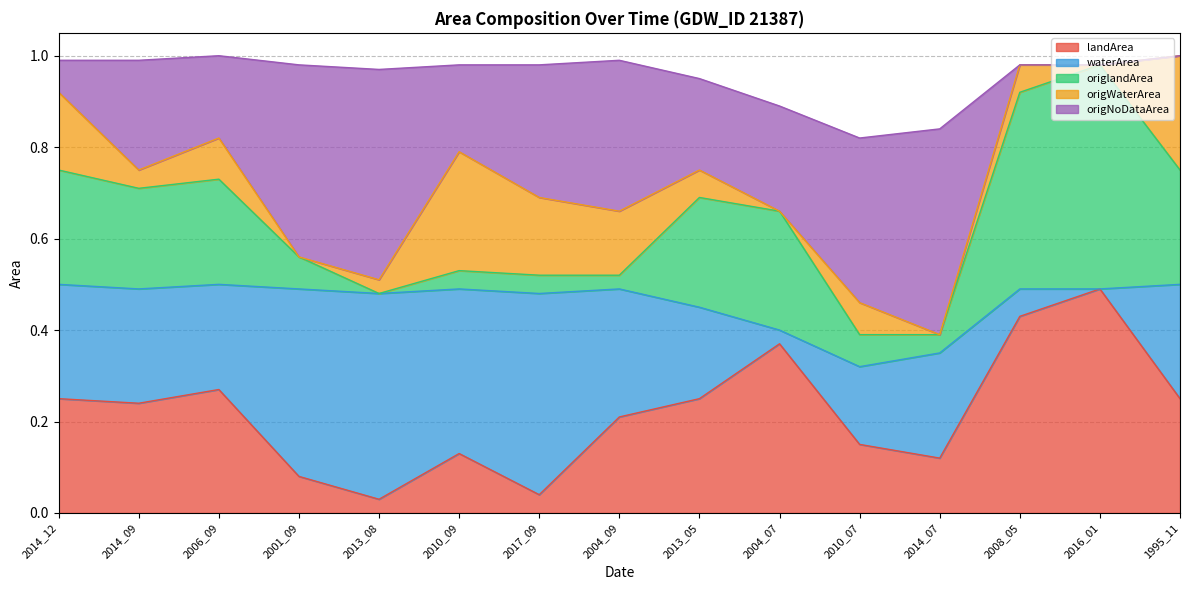

What position from the right is 2004_07?

6